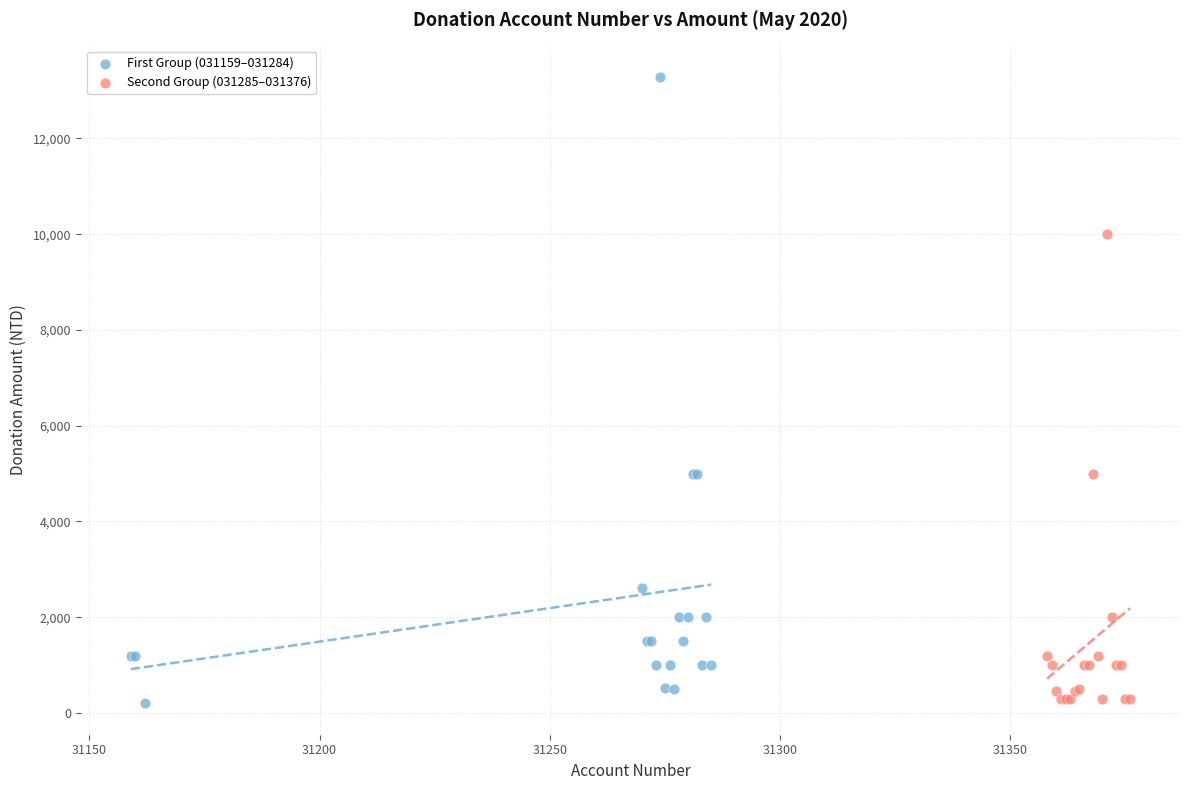

Which series has the widest spread of Y values?

First Group (031159–031284)